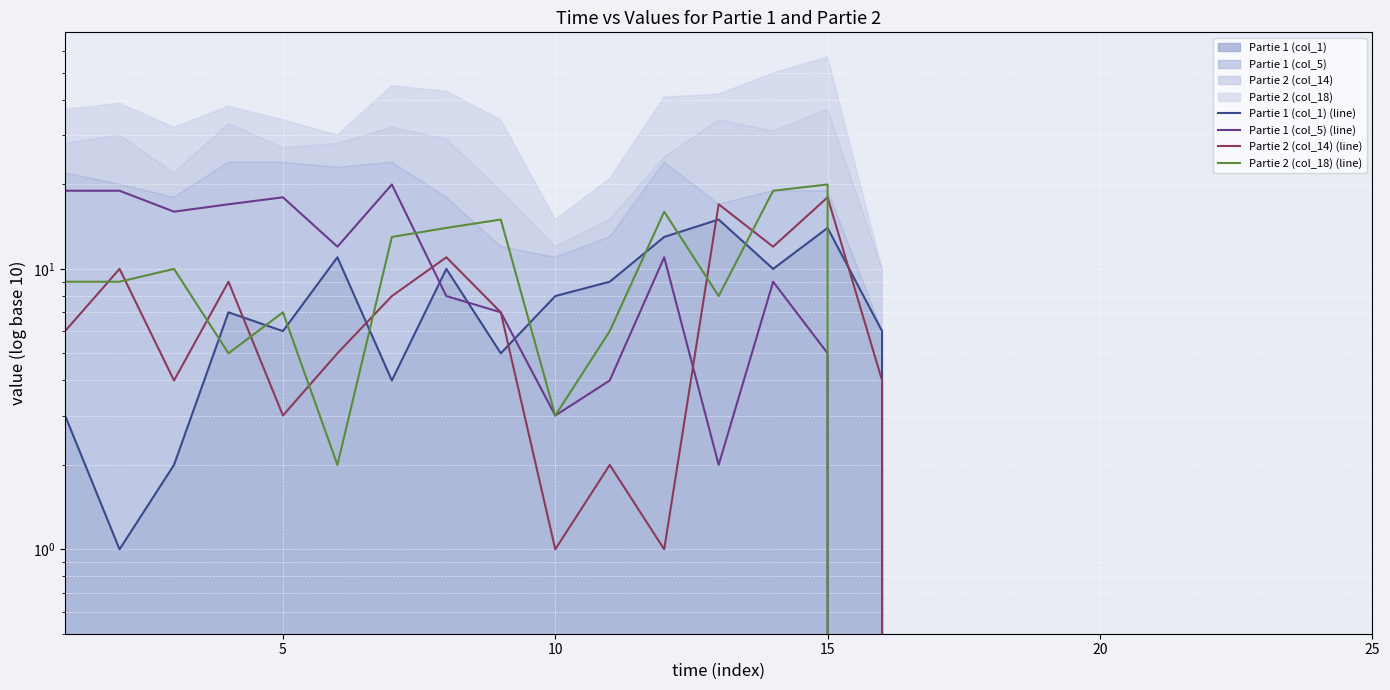

What are all the series names shown in the legend?

Partie 1 (col_1) (line), Partie 1 (col_5) (line), Partie 2 (col_14) (line), Partie 2 (col_18) (line)